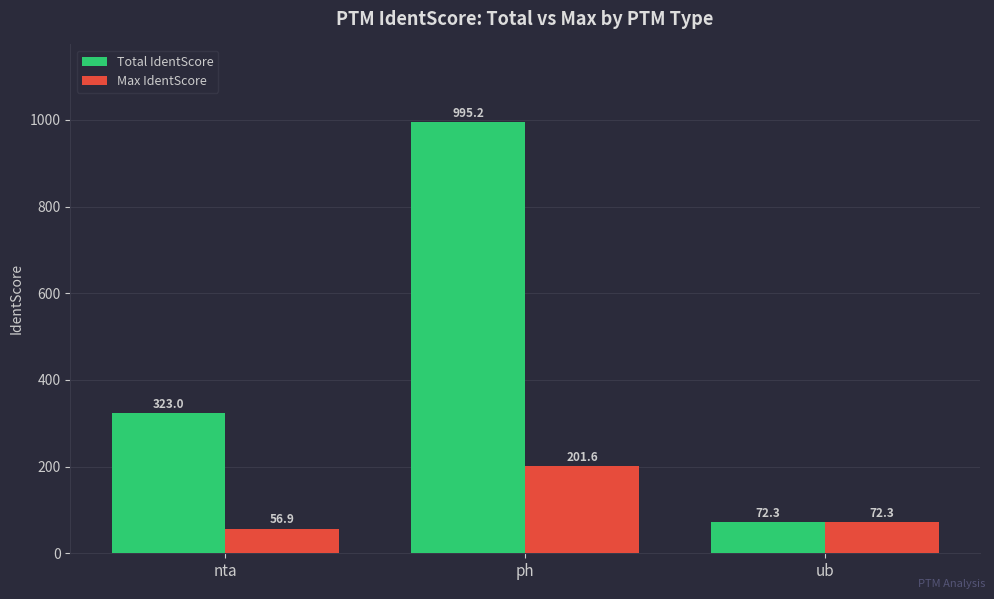

What is the maximum value shown in the chart?

995.2